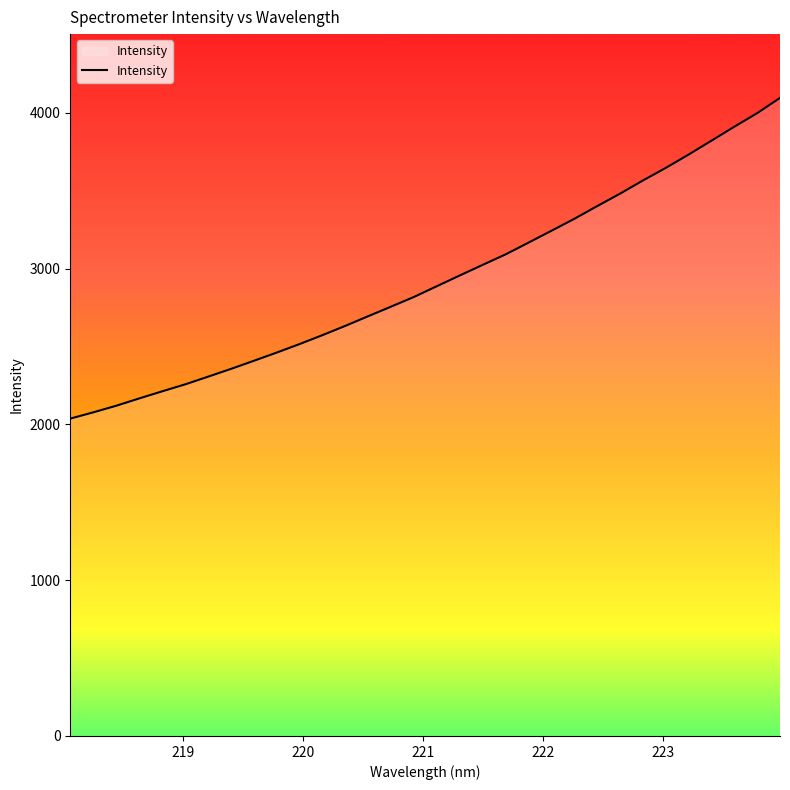

True or false: there are more than 0 points higher than both neighbors.

False